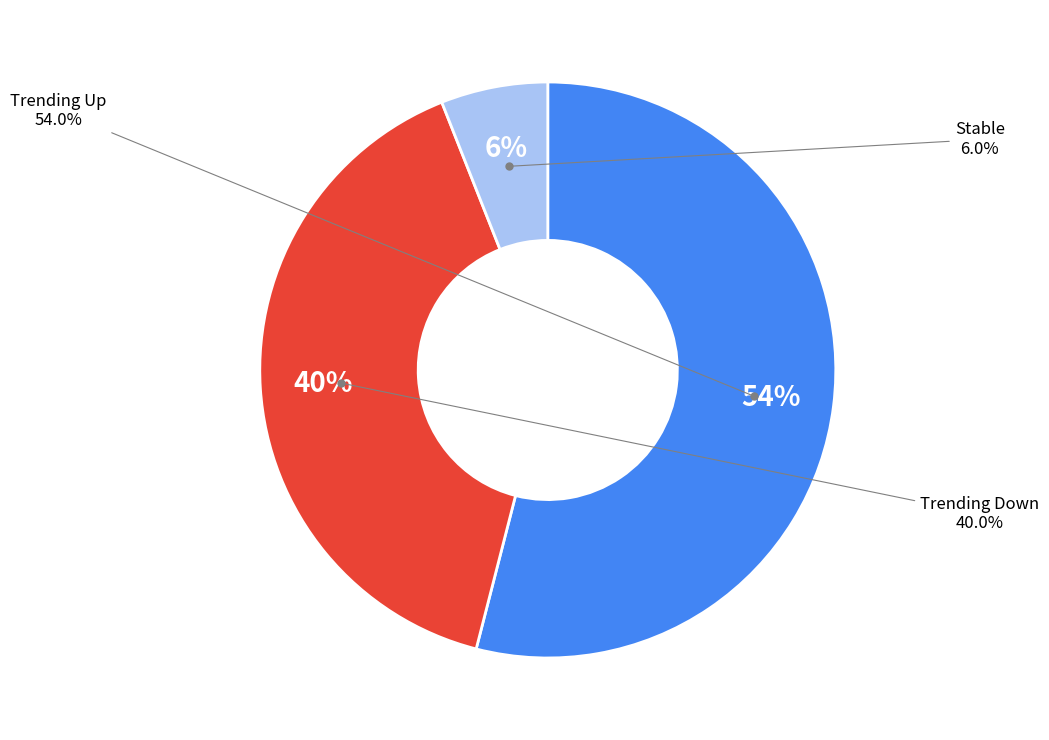

What is the total percentage of up and -?

60.0%